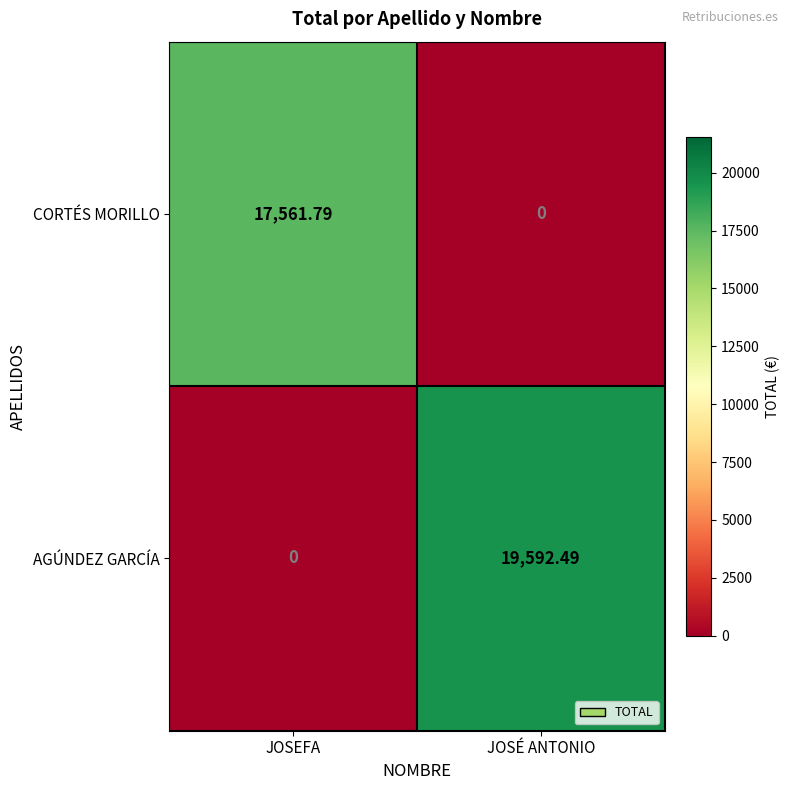

Where does the CORTÉS MORILLO series first go above 17561?

JOSEFA